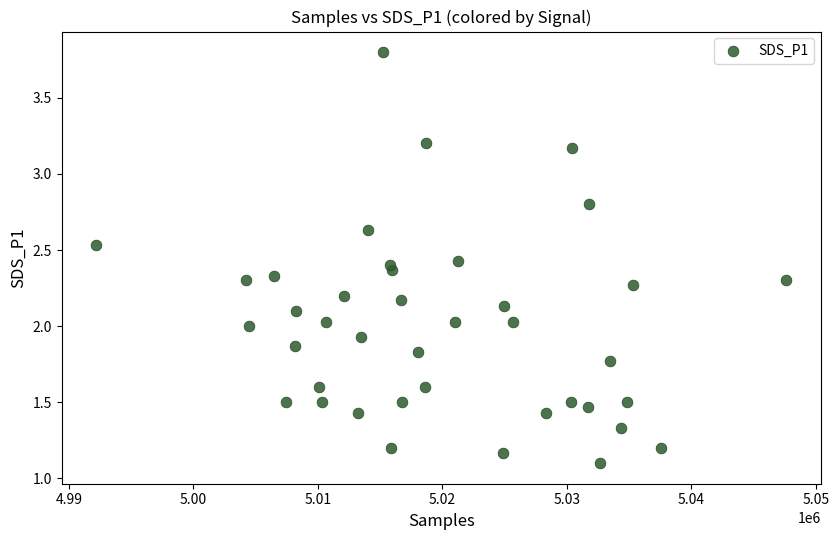

What is the range of Y values (max minus min)?

2.7